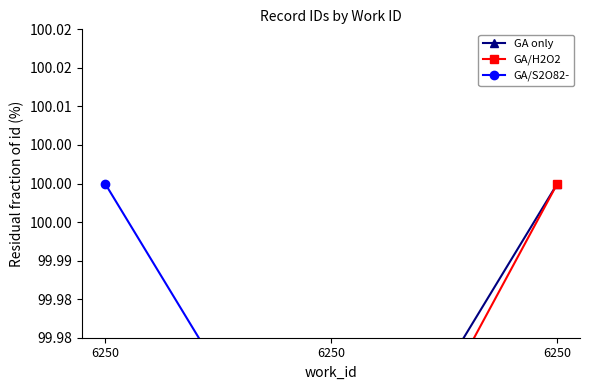

Is this an area chart (filled region under the line)?

No